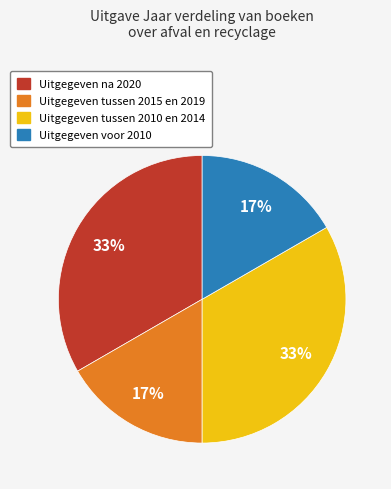

To the nearest percent, what is the average slice percentage?

25%